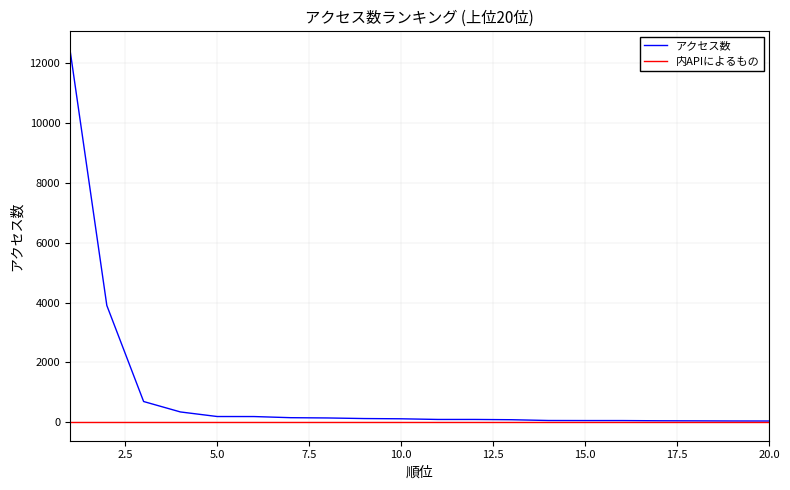

What is the difference between the maximum and minimum values in the アクセス数 series?

12413